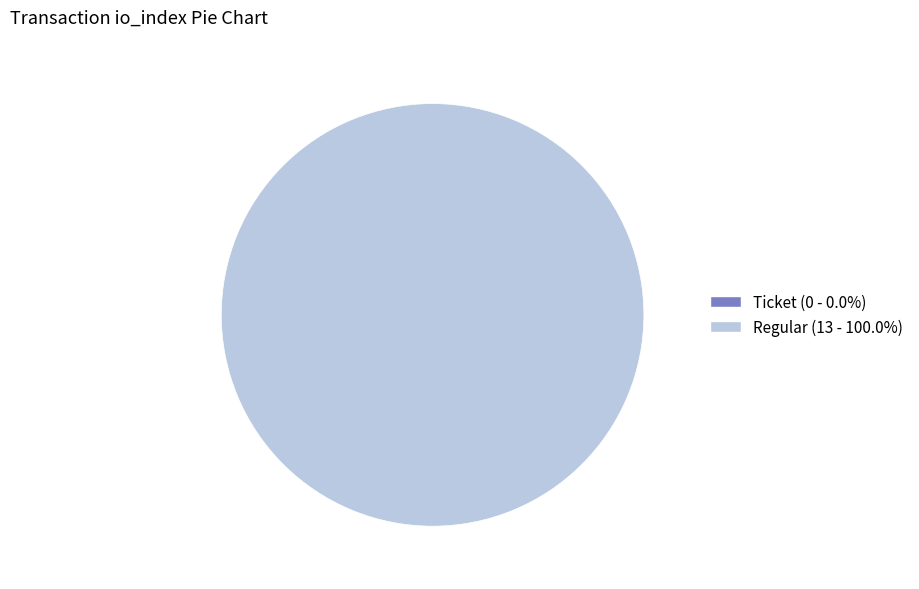

Rank the categories by value from lowest to highest.

Ticket, Regular